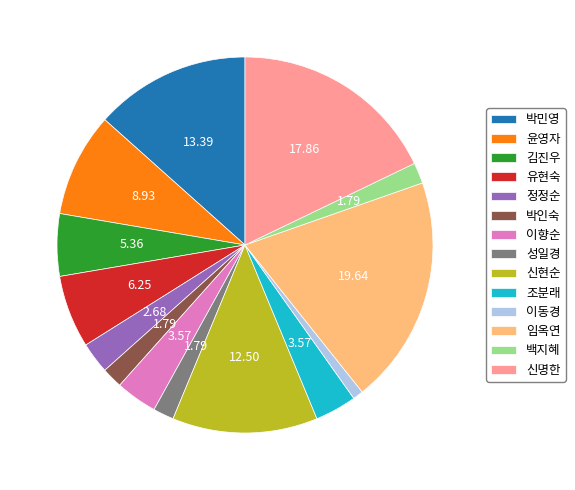

Is the sum of 성일경 and 신명한 greater than half?

No